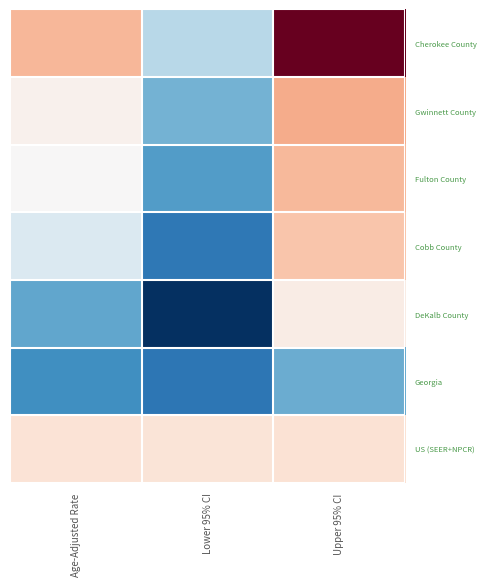

Which series has the widest spread of values?

Cherokee County